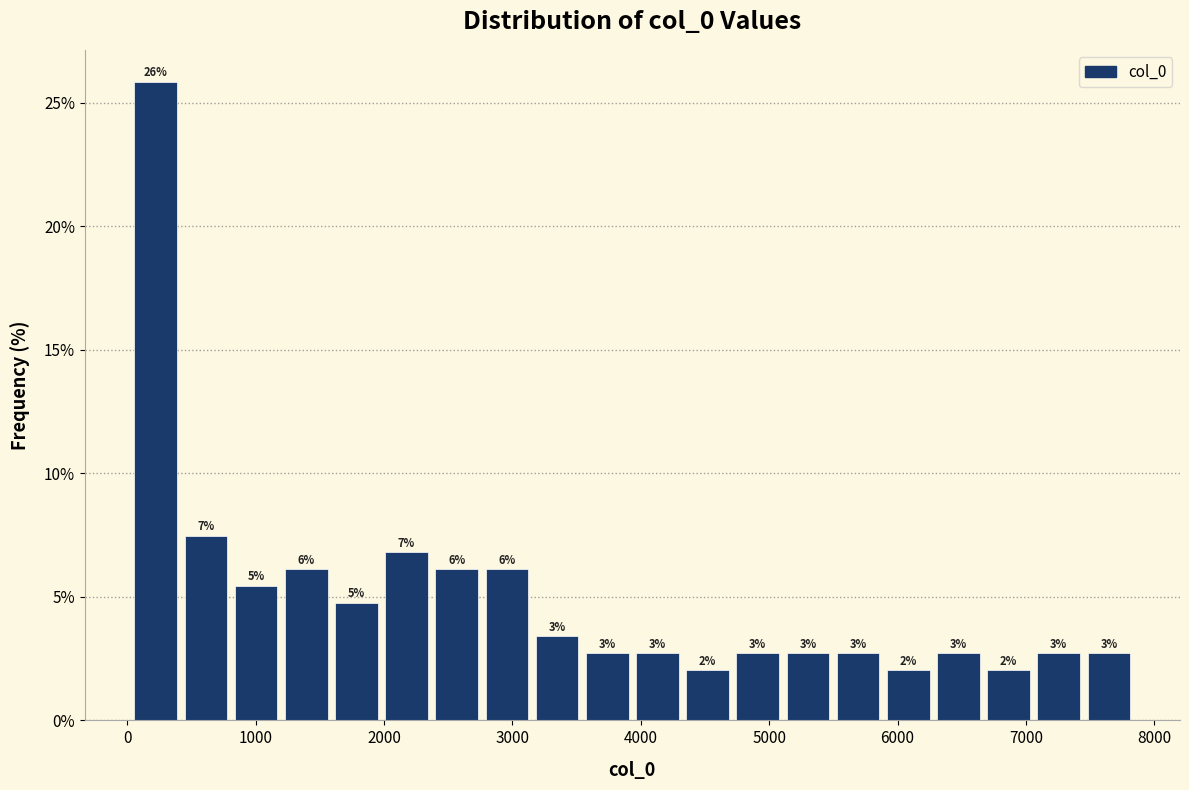

Around what value on the x-axis is the tallest bar? Give the approximate position of its centre, as read against the axis.

200